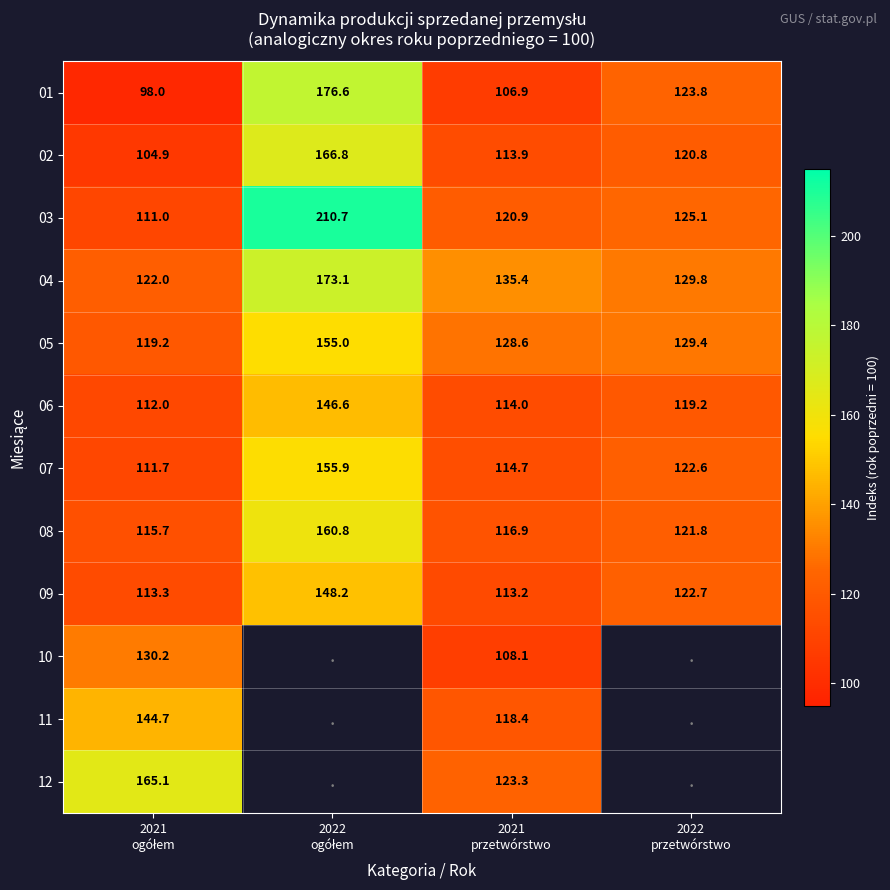

What is the difference between the maximum and minimum values in the 06 series?

34.6